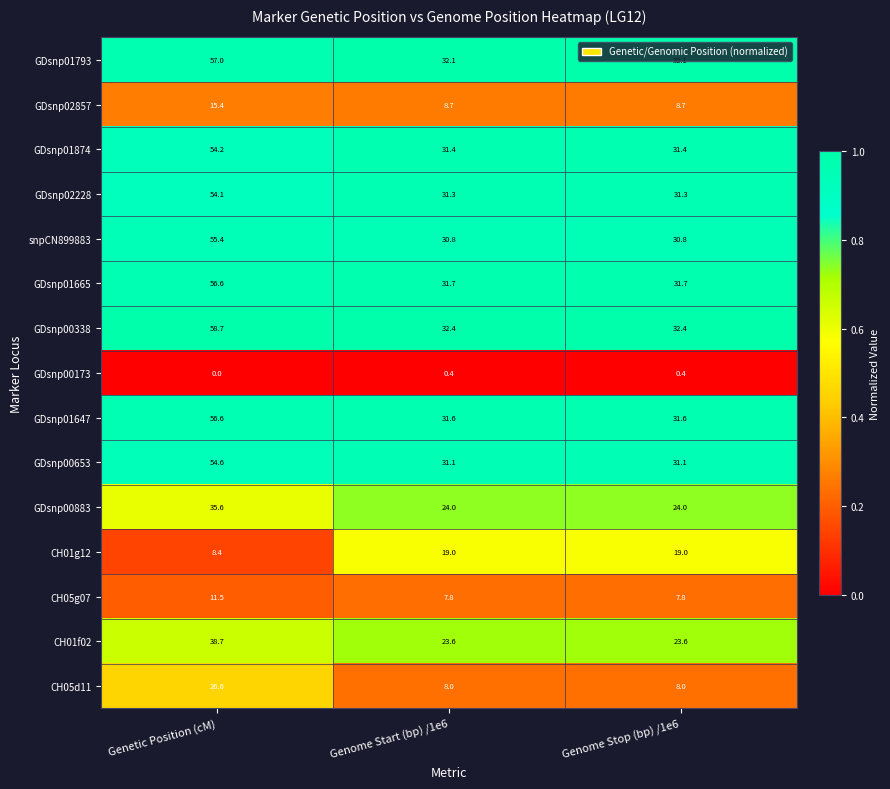

What is the sum of the GDsnp00883 values at Genome Stop (bp) /1e6 and Genome Start (bp) /1e6?

48.0